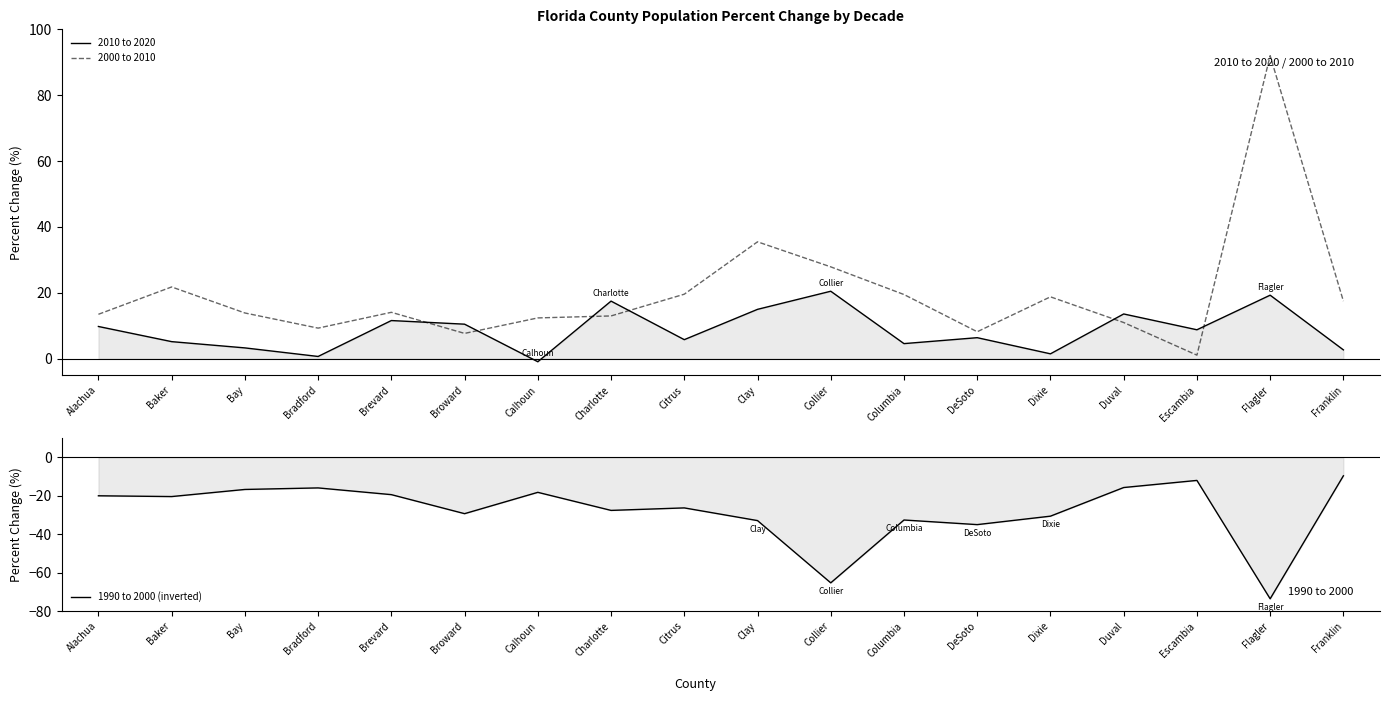

True or false: 1990 to 2000 (inverted) and 2010 to 2020 intersect in this chart.

False